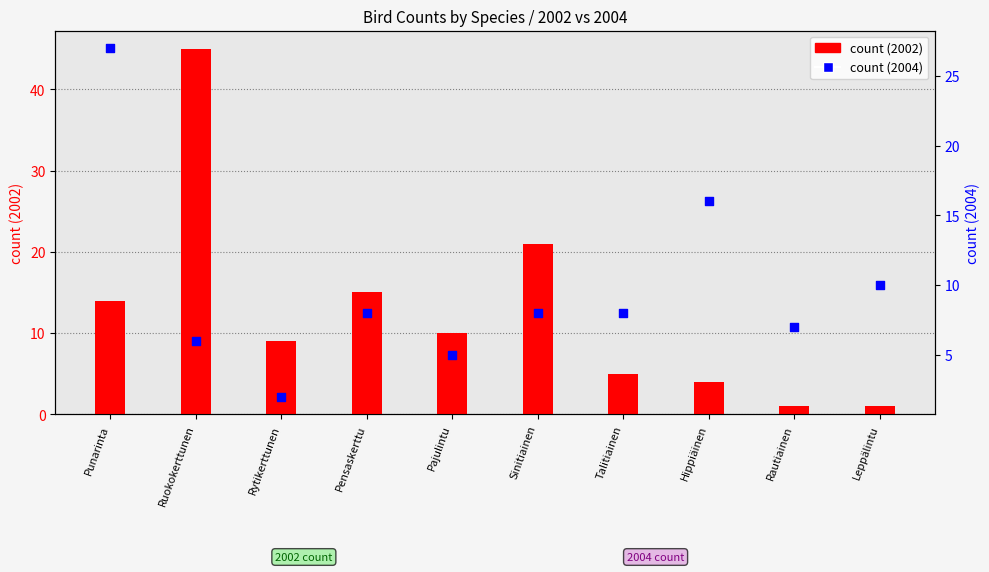

What is the total value across all series at Pajulintu?

15